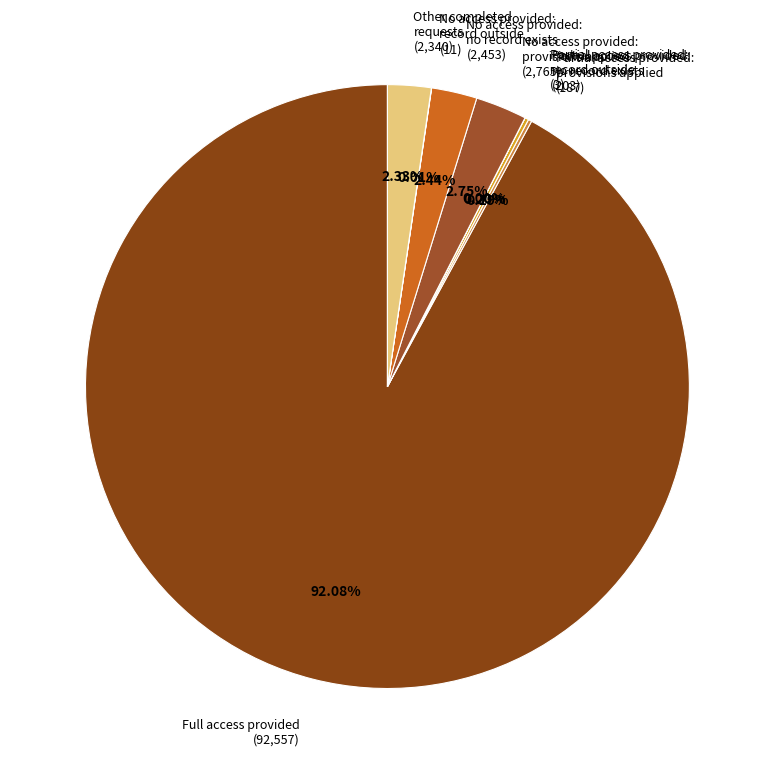

Do Full access provided (92,557) and No access provided: no record exists (2,453) together represent more than half of the pie?

Yes